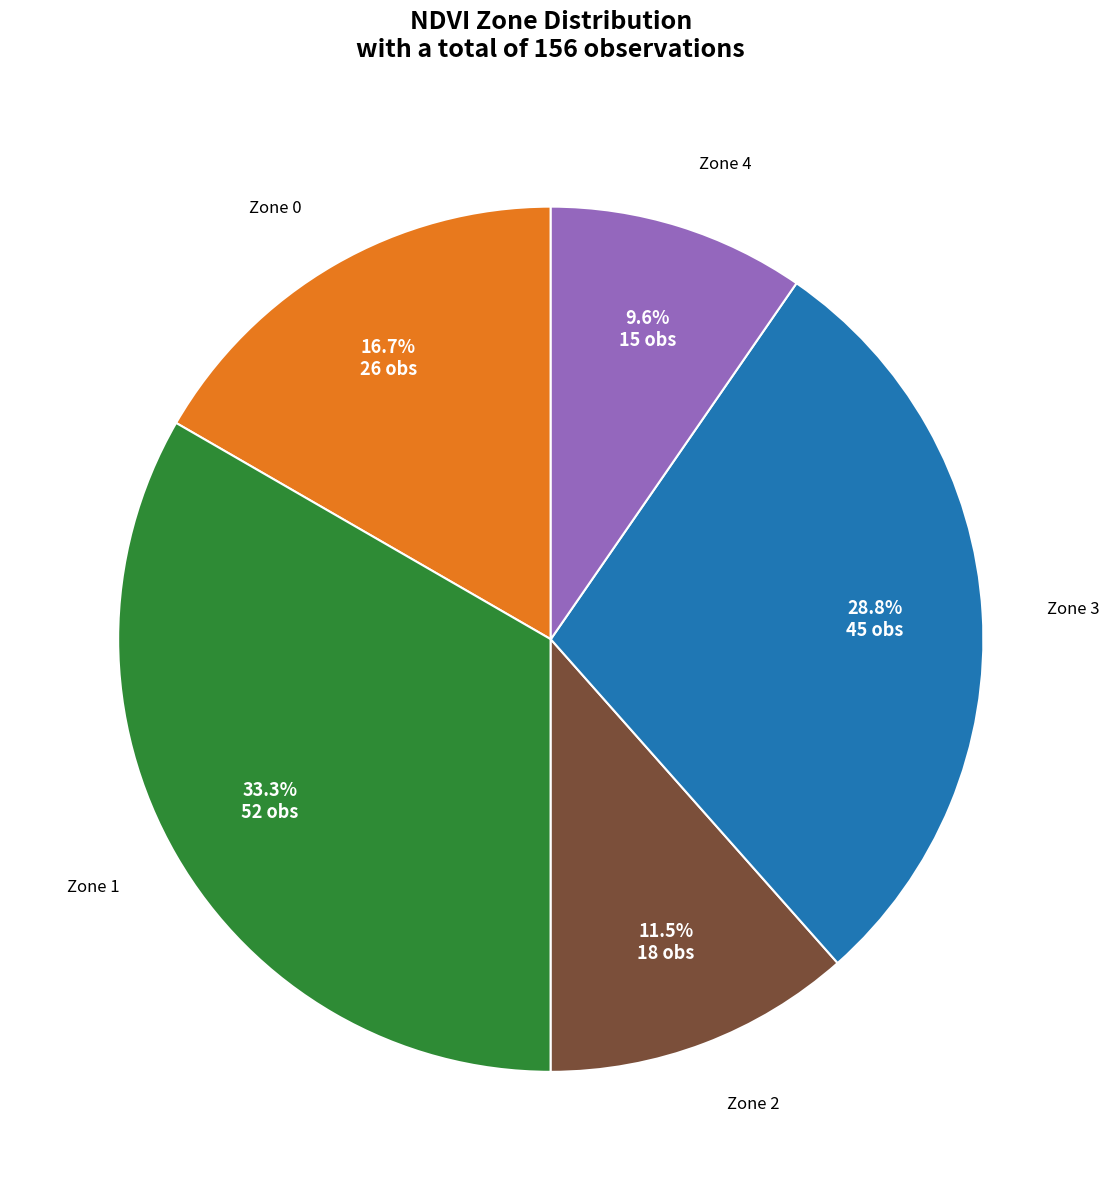

Is there a majority slice in this chart?

No